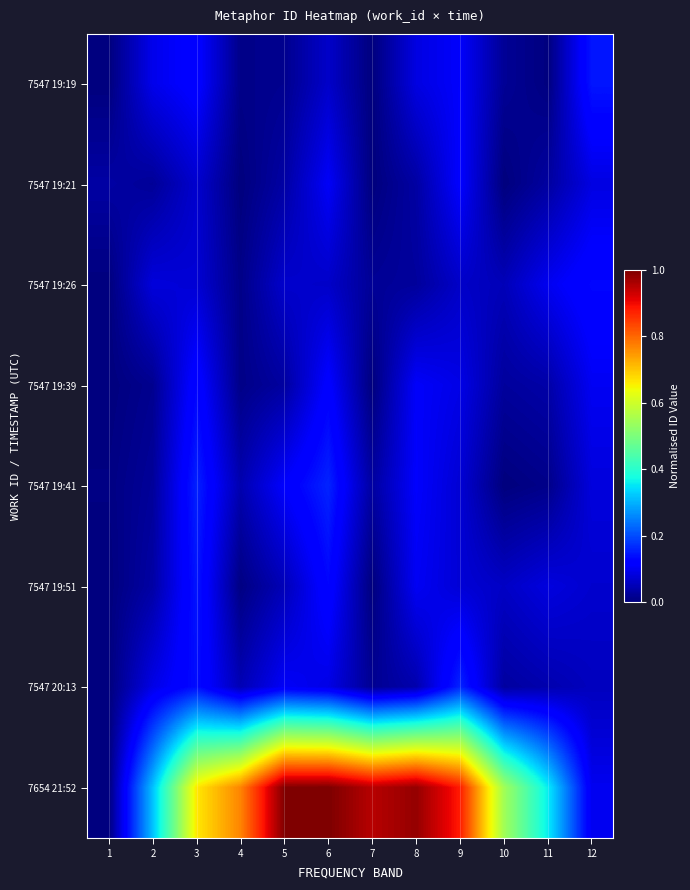

Between 4 and 8, which series saw the biggest shift?

7654 21:52